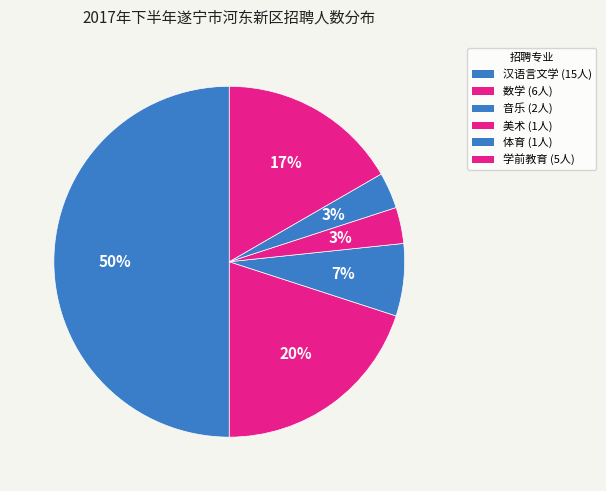

What is the smallest slice in the pie chart?

美术